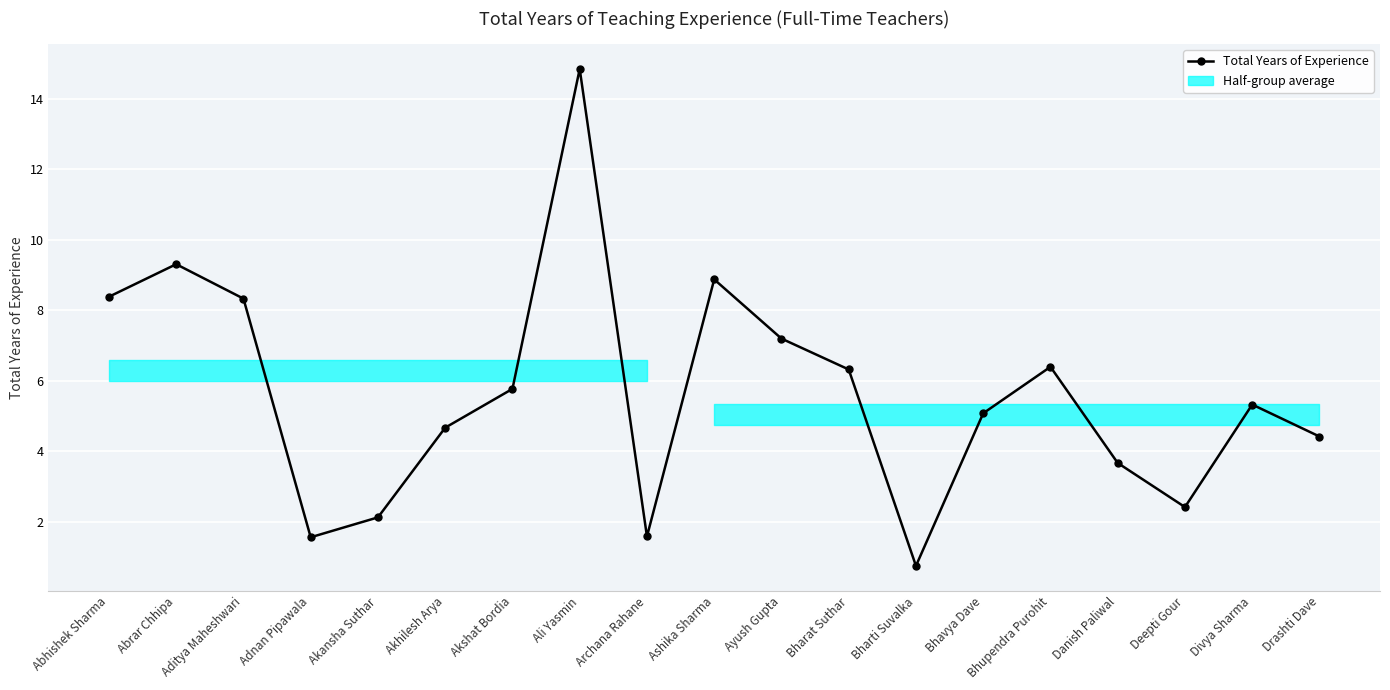

List the labels in order of value, largest first.

Ali Yasmin, Abrar Chhipa, Ashika Sharma, Abhishek Sharma, Aditya Maheshwari, Ayush Gupta, Bhupendra Purohit, Bharat Suthar, Akshat Bordia, Divya Sharma, Bhavya Dave, Akhilesh Arya, Drashti Dave, Danish Paliwal, Deepti Gour, Akansha Suthar, Archana Rahane, Adnan Pipawala, Bharti Suvalka